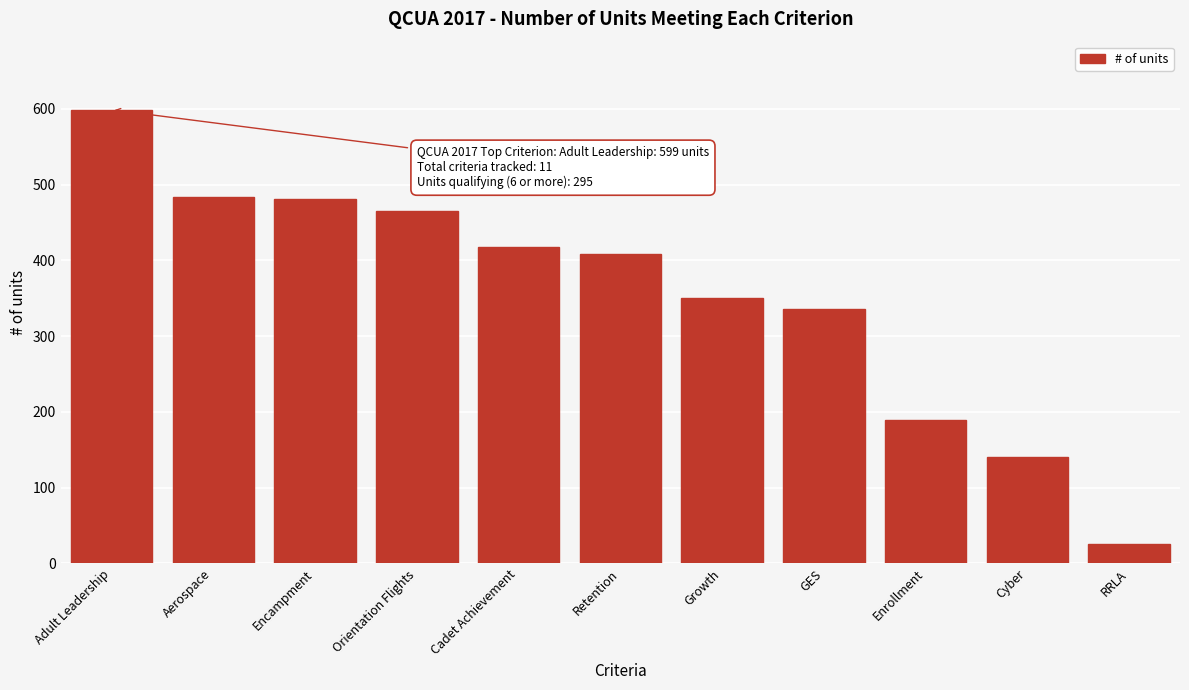

Reading left to right, list all the values displayed in this chart.

Adult Leadership=599	Aerospace=484	Encampment=481	Orientation Flights=465	Cadet Achievement=418	Retention=408	Growth=350	GES=336	Enrollment=189	Cyber=141	RRLA=25